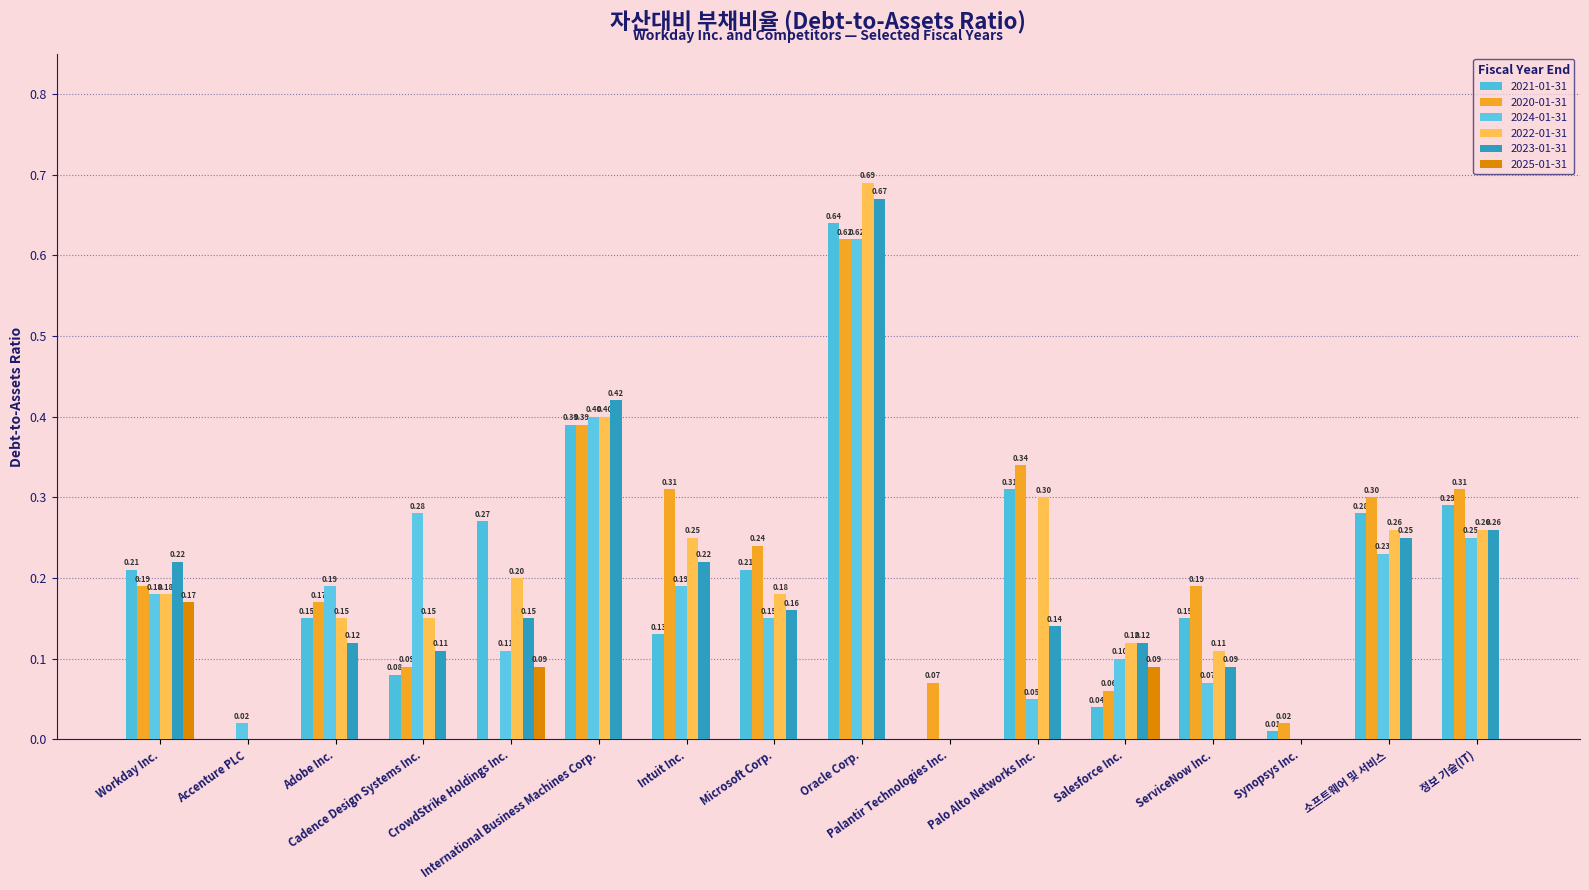

Rank the categories by 2024-01-31 value from lowest to highest.

Palantir Technologies Inc., Synopsys Inc., Accenture PLC, Palo Alto Networks Inc., ServiceNow Inc., Salesforce Inc., CrowdStrike Holdings Inc., Microsoft Corp., Workday Inc., Adobe Inc., Intuit Inc., 소프트웨어 및 서비스, 정보 기술(IT), Cadence Design Systems Inc., International Business Machines Corp., Oracle Corp.